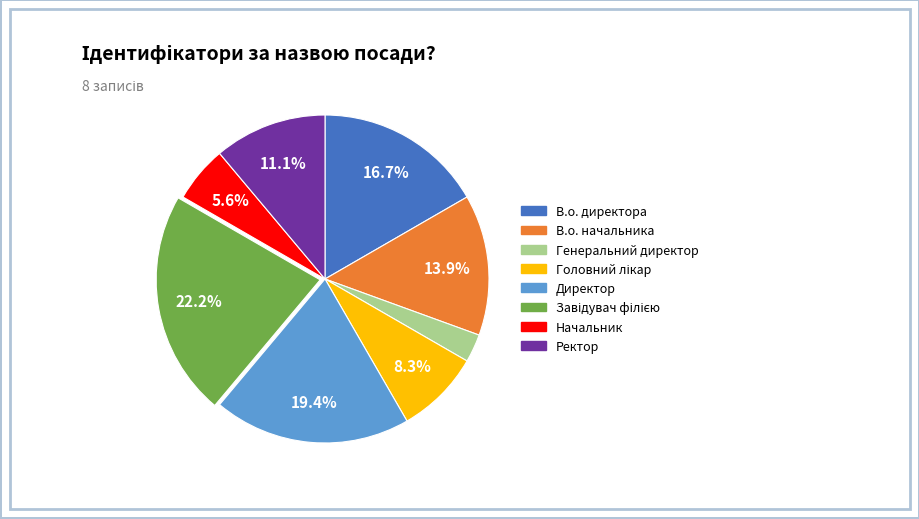

Which slice is the smallest?

Генеральний директор